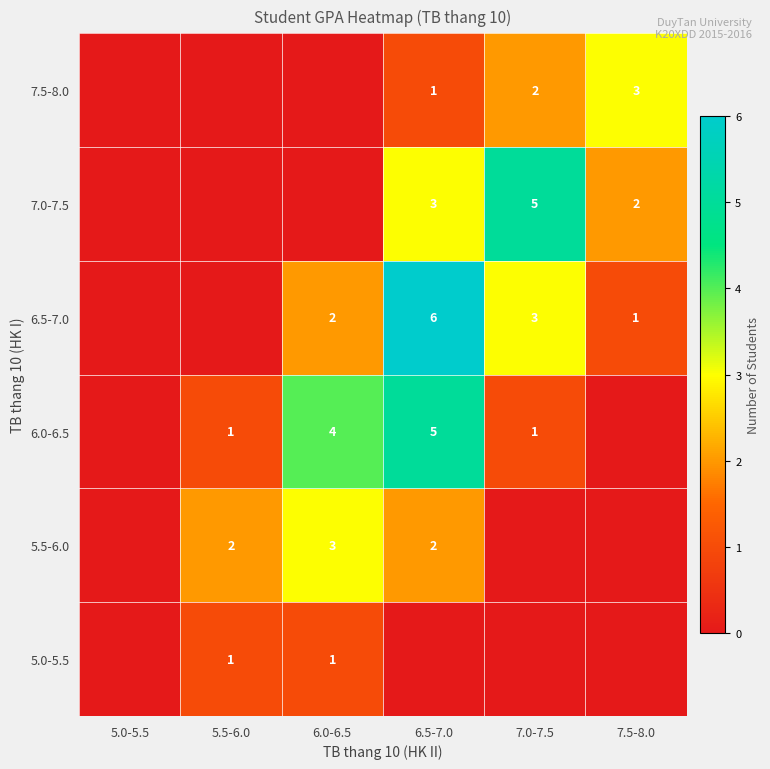

Is it true that 7.5-8.0 equals 1 at 7.0-7.5?

False